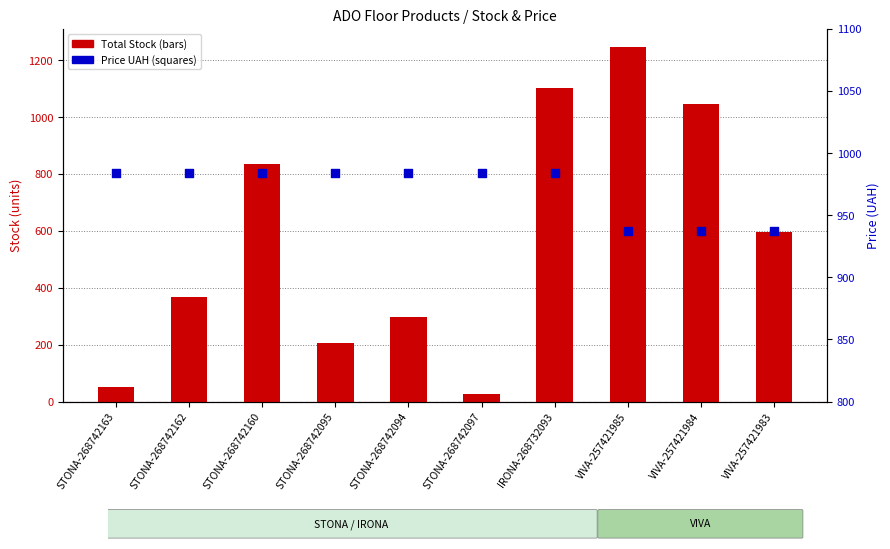

Which series has the largest Y range (max minus min)?

Total Stock